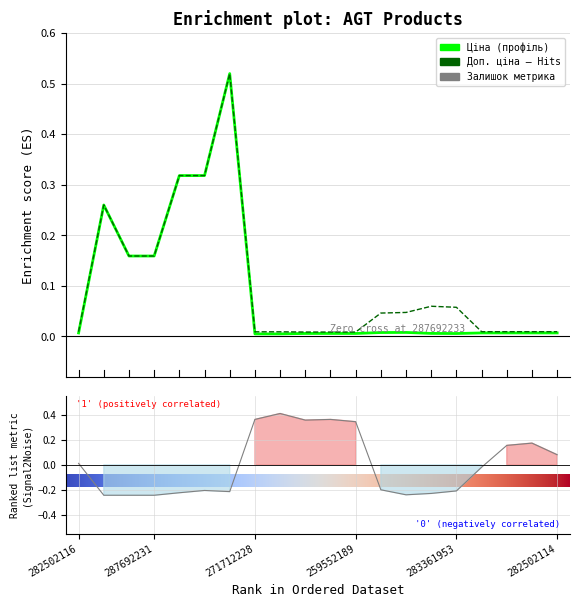

Is the value of Залишок at 9 greater than the value of Доп. ціна at Залишок?

Yes